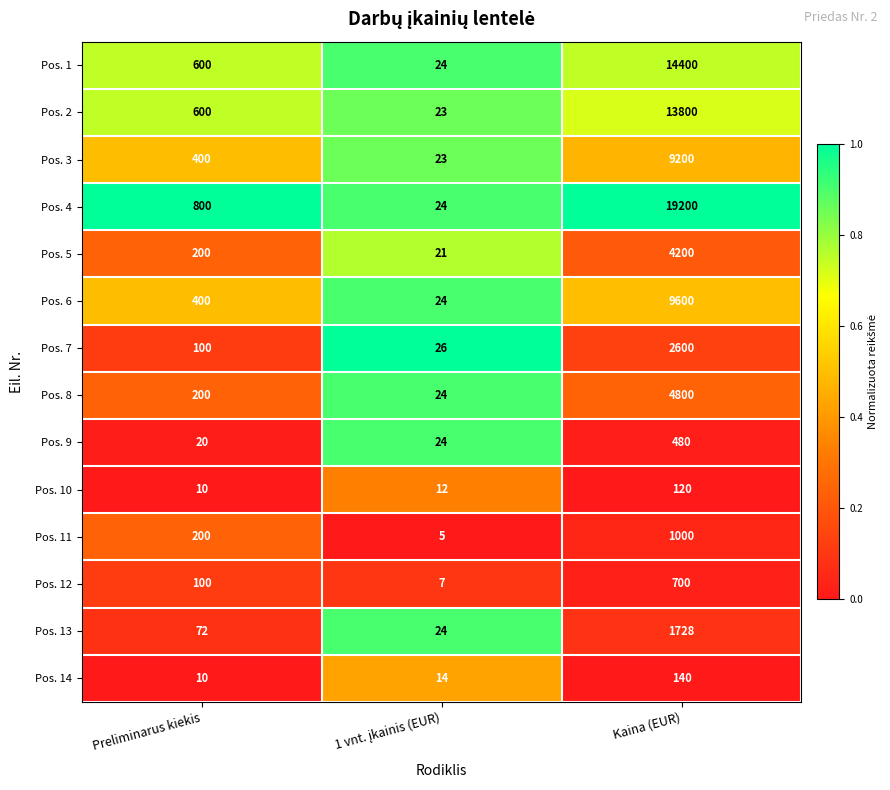

At which category is the sum across all series the highest?

Kaina (EUR)